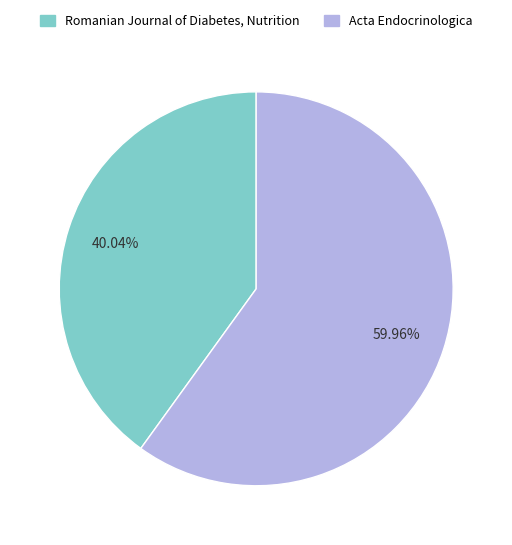

To the nearest percent, what portion does Romanian Journal of Diabetes, Nutrition represent?

40%